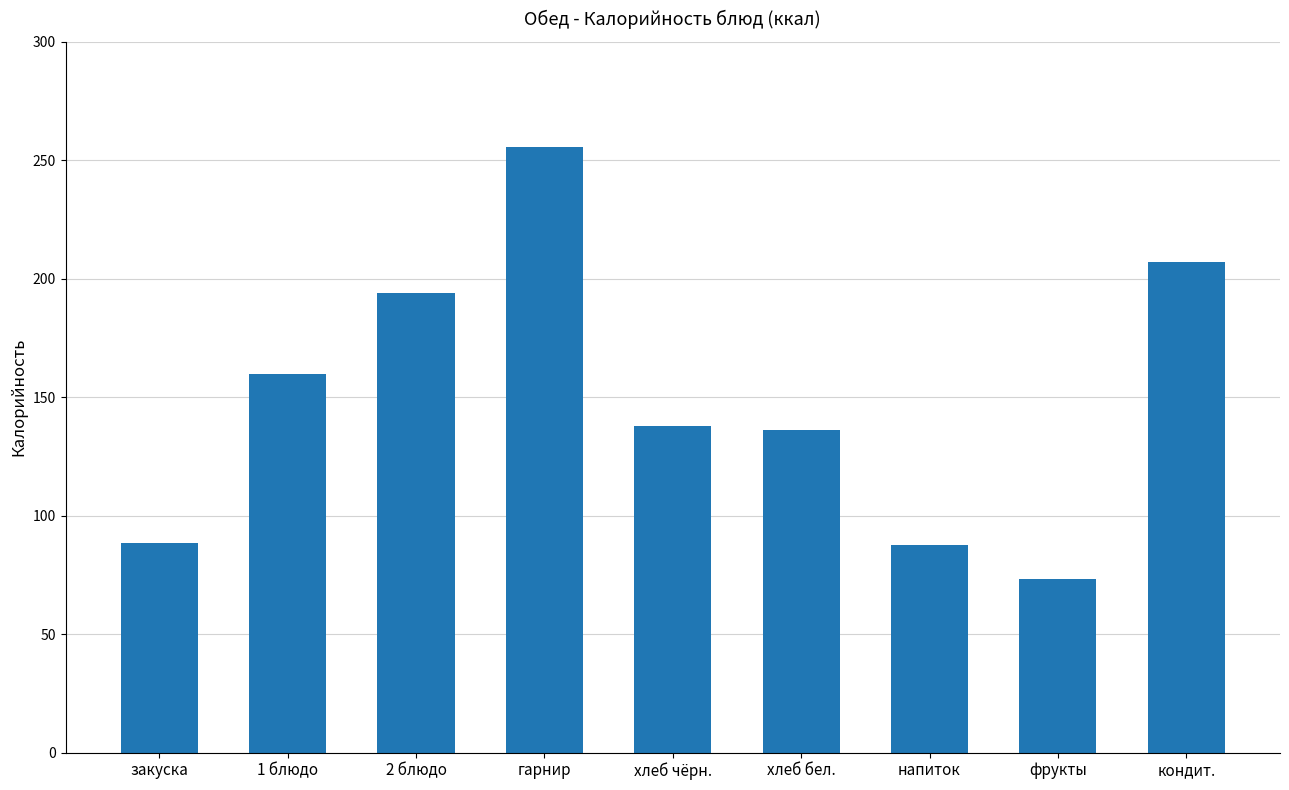

How many data points does each series have?

9